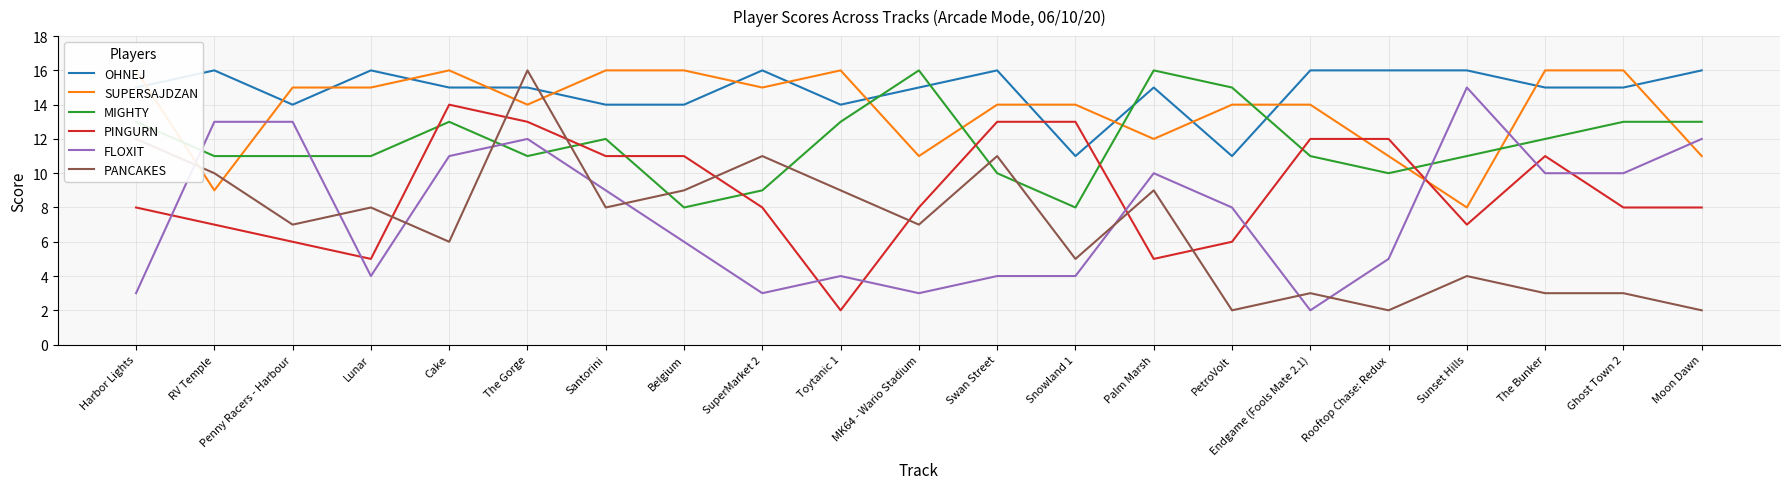

Is it true that FLOXIT equals 2 at Snowland 1?

False